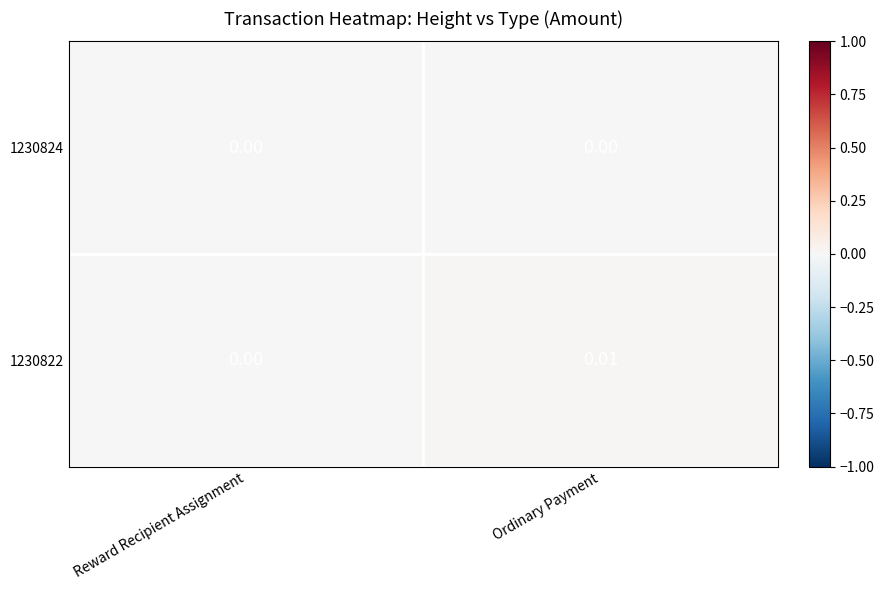

At which category is the sum across all series the highest?

Ordinary Payment